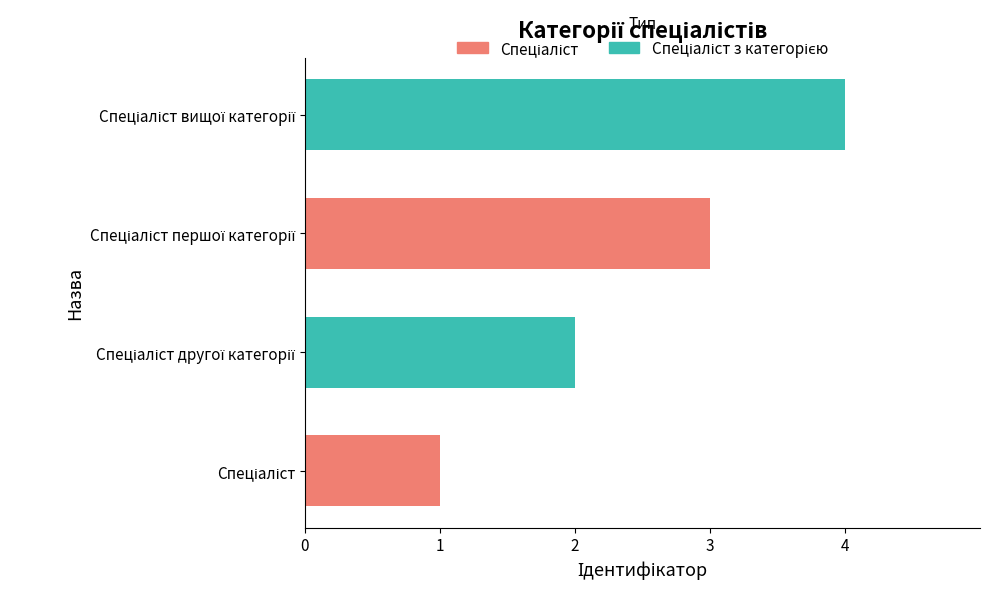

How many values are between 2 and 4?

3